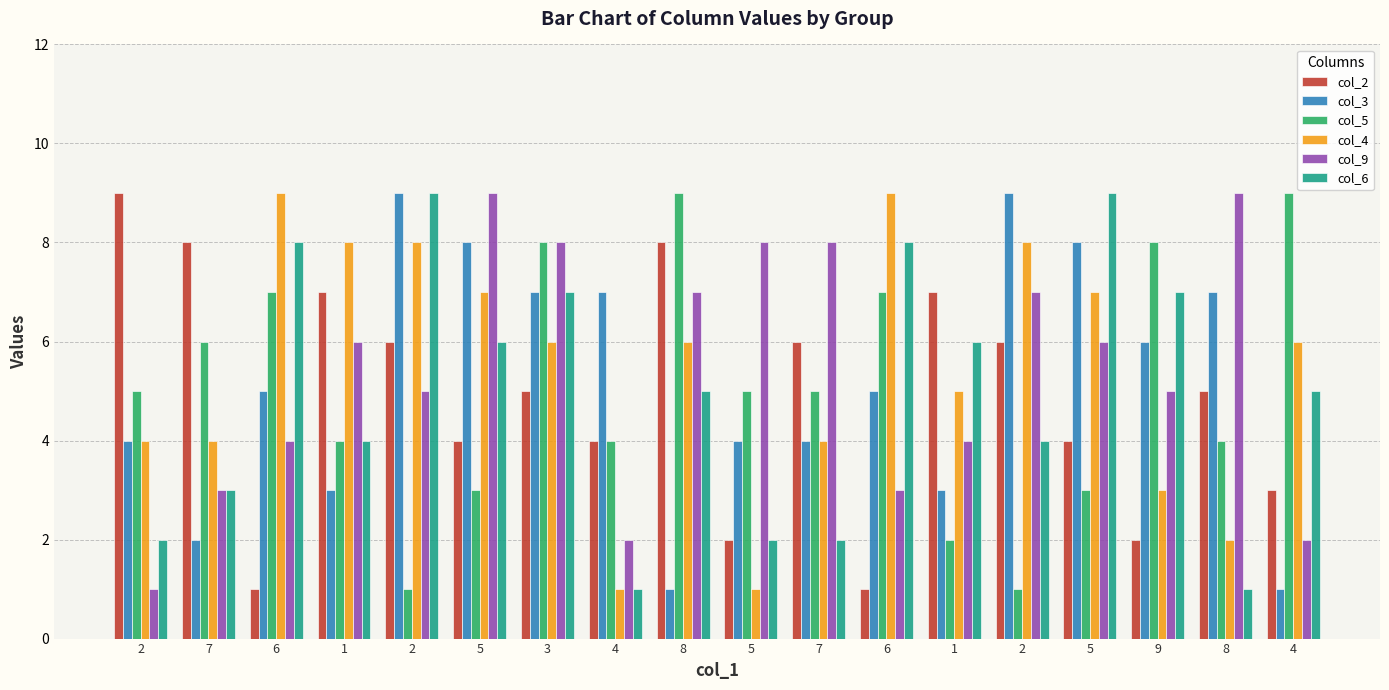

What is the label of the 5th bar from the right?

2